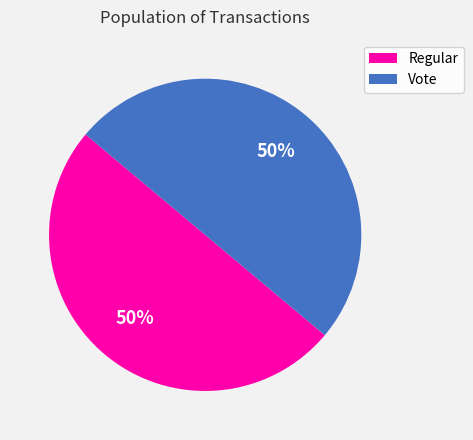

How many segments does this pie chart have?

2